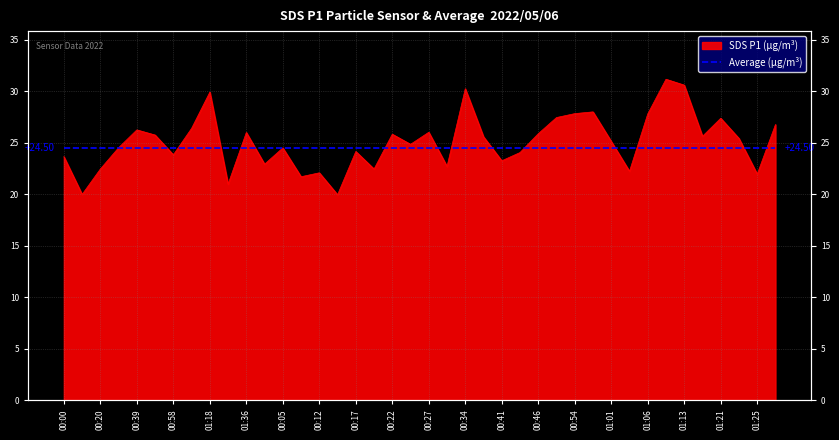

Where is the first local minimum?

00:10